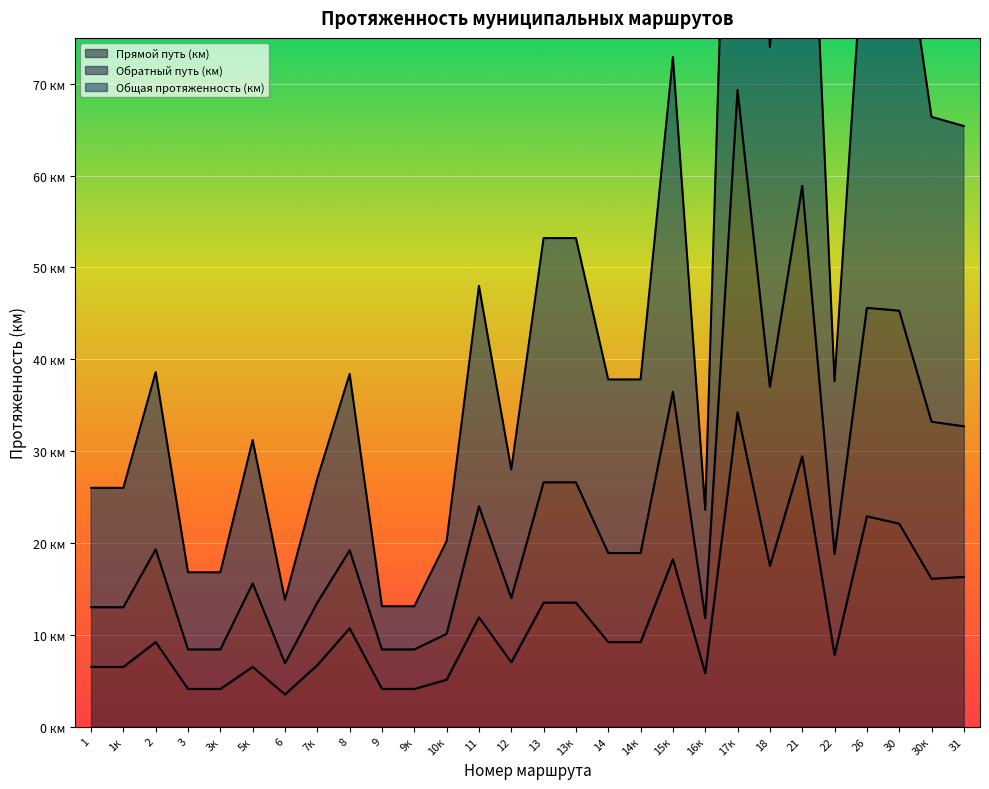

What is the label of the 2nd point from the right?

30к